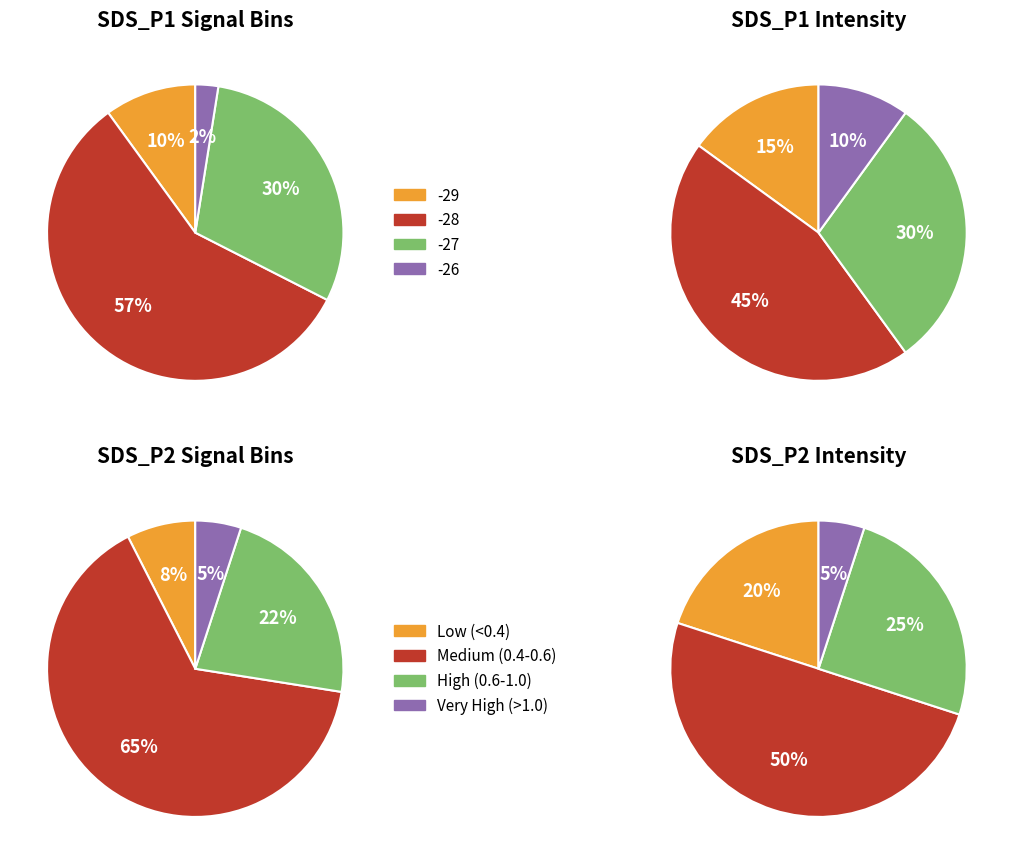

Is 5 the majority of the pie?

No